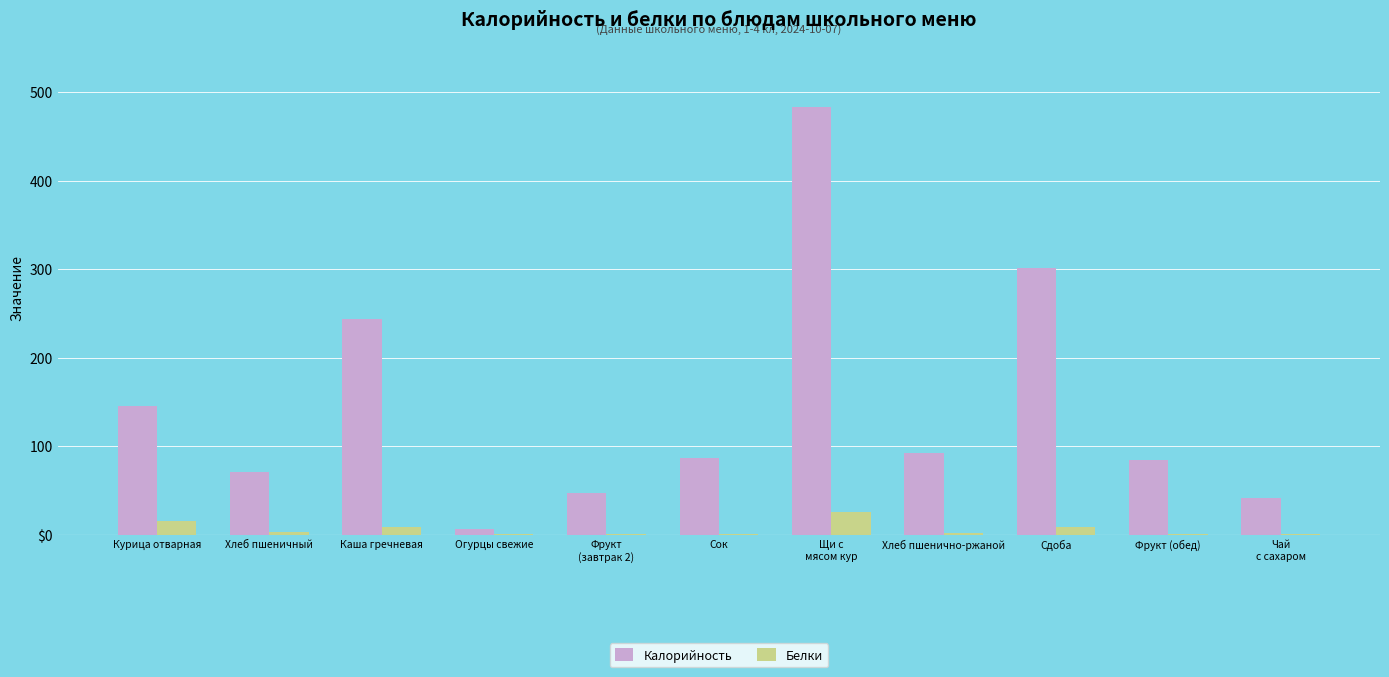

Is the value of Белки at Огурцы свежие greater than the value of Калорийность at Сдоба?

No